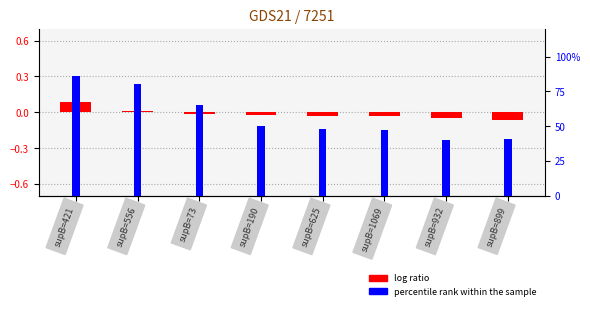

What is the difference between the maximum and minimum values?

0.2